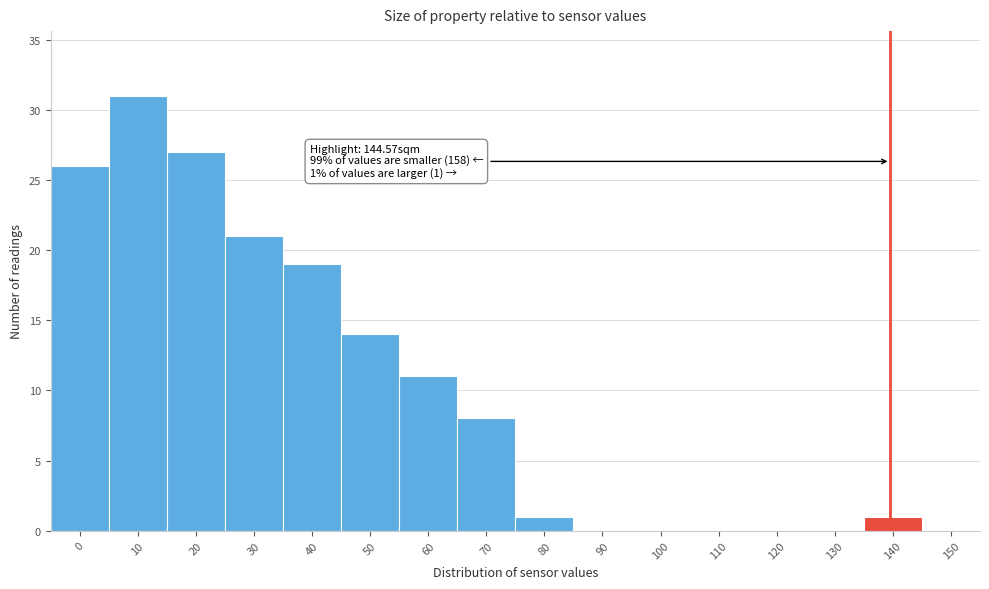

Reading right to left, extract all data points from this chart.

150=0	140=1	130=0	120=0	110=0	100=0	90=0	80=1	70=8	60=11	50=14	40=19	30=21	20=27	10=31	0=26